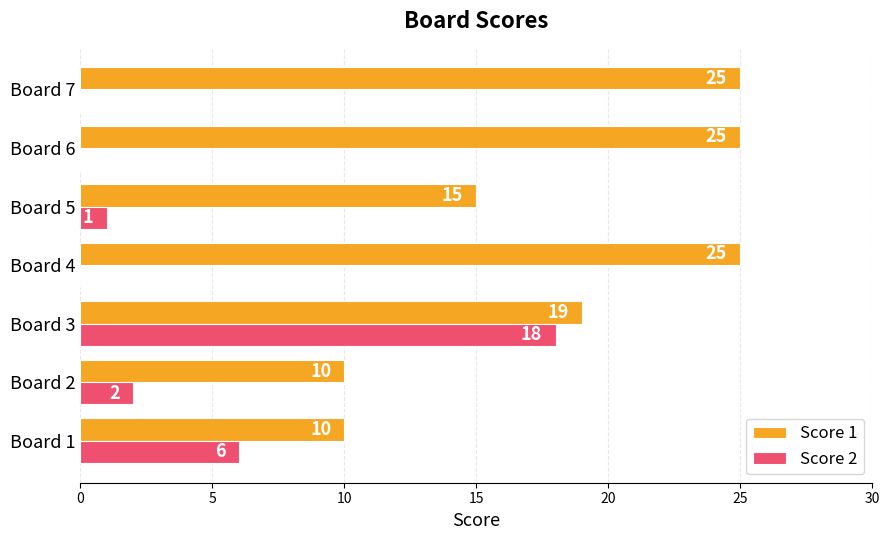

What is the approximate value of Score 1 at Board 3, to the nearest 5?

20